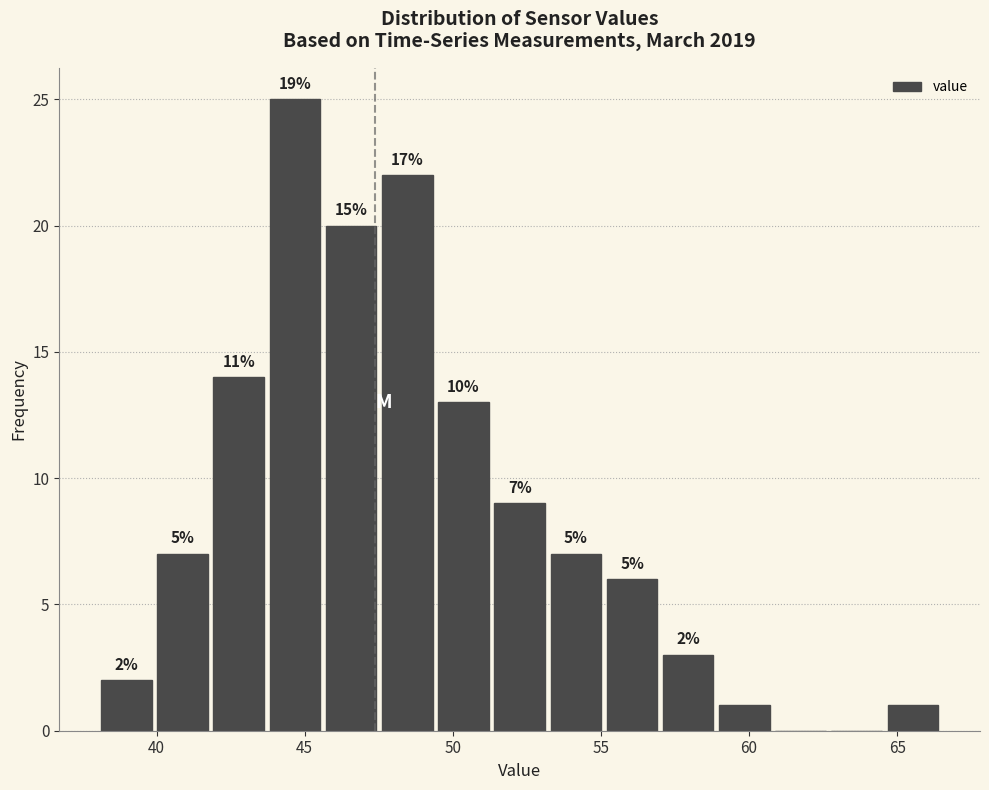

Around what value on the x-axis is the tallest bar? Give the approximate position of its centre, as read against the axis.

44.5